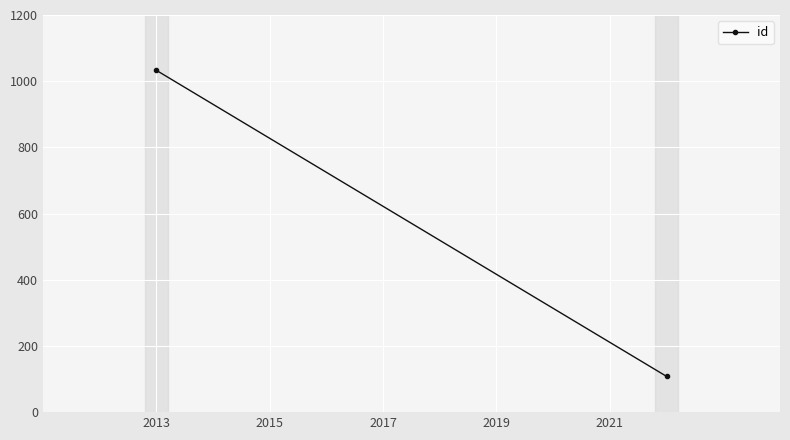

At which label is the value closest to 570?

2013